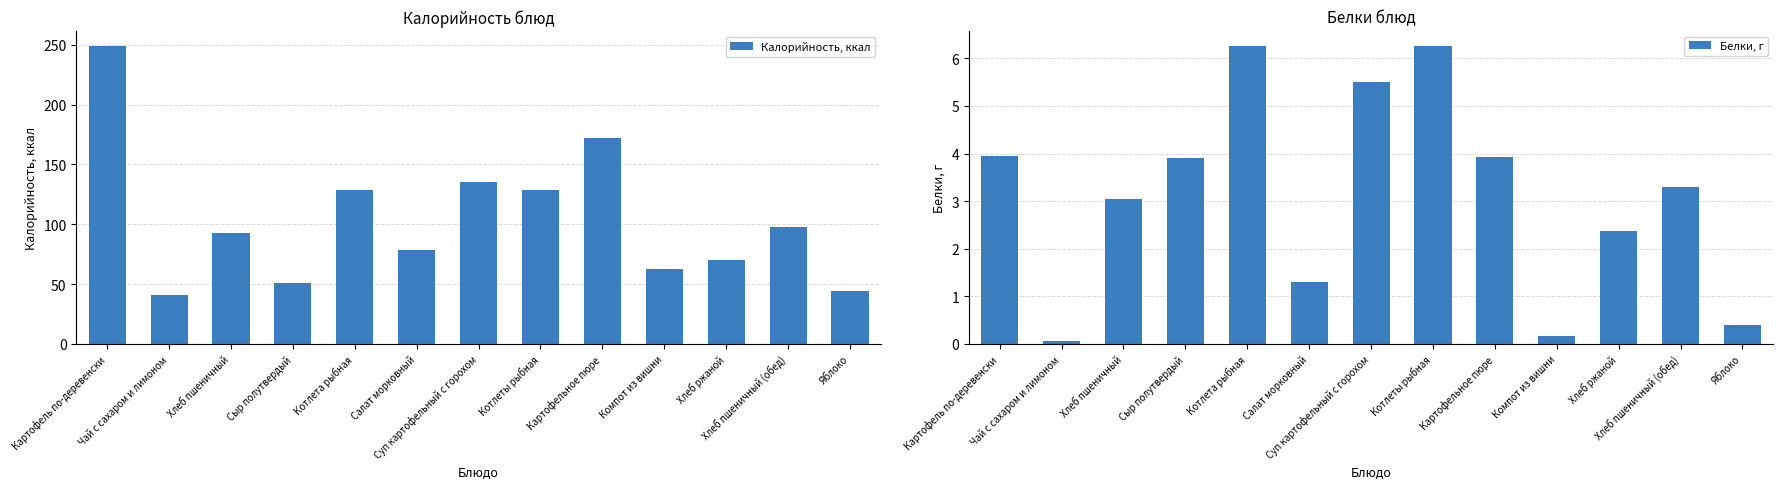

What is the value of the Калорийность, ккал bar at the 7th from the left?

135.6